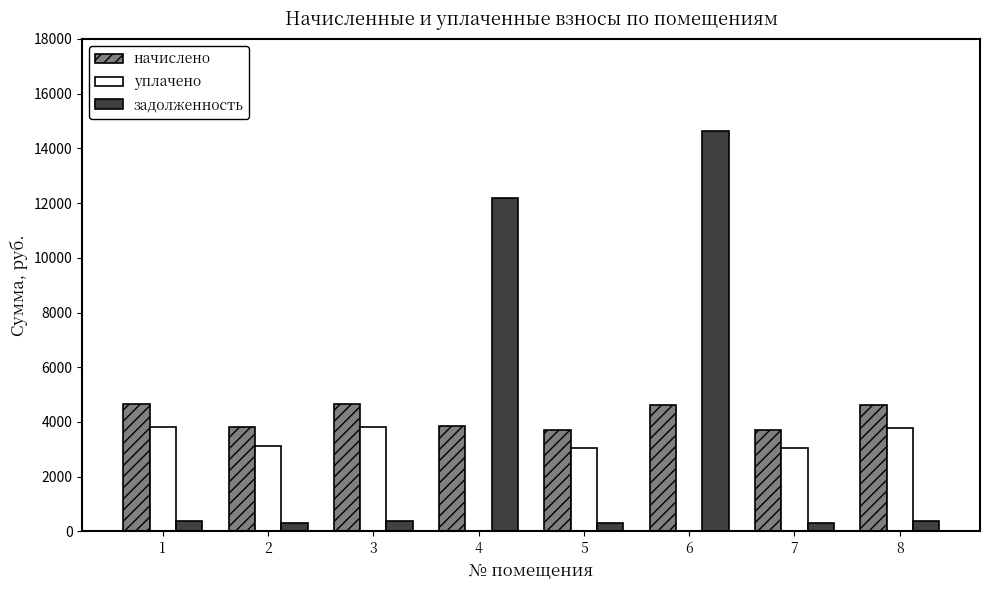

How many series are shown in this chart?

3